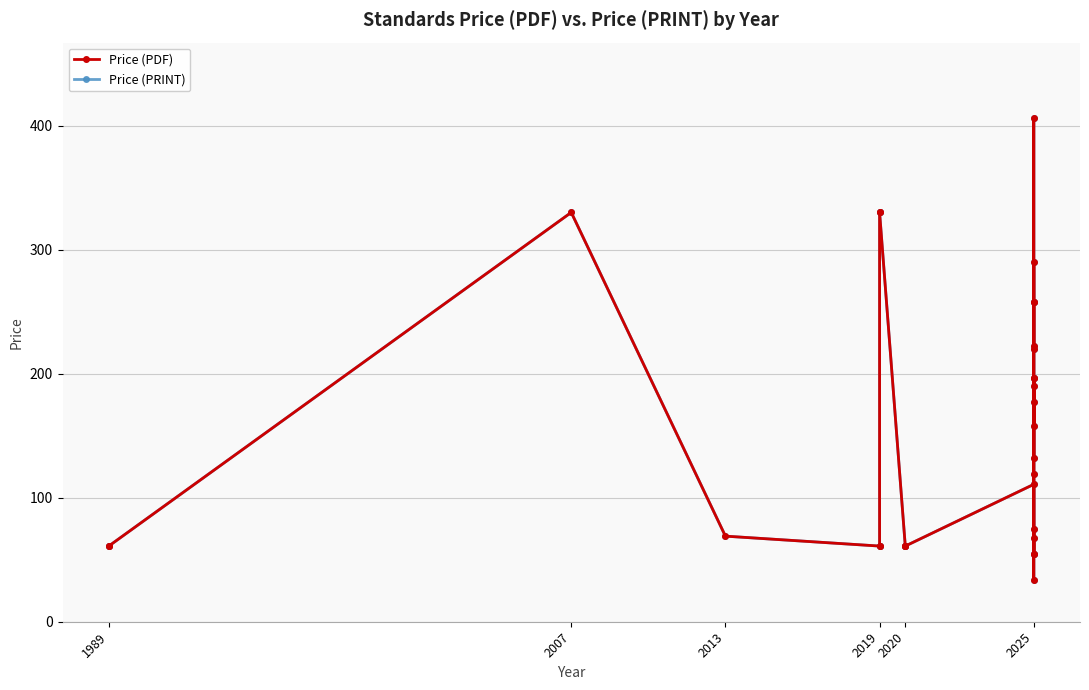

True or false: Price (PDF) and Price (PRINT) cross at least once.

False